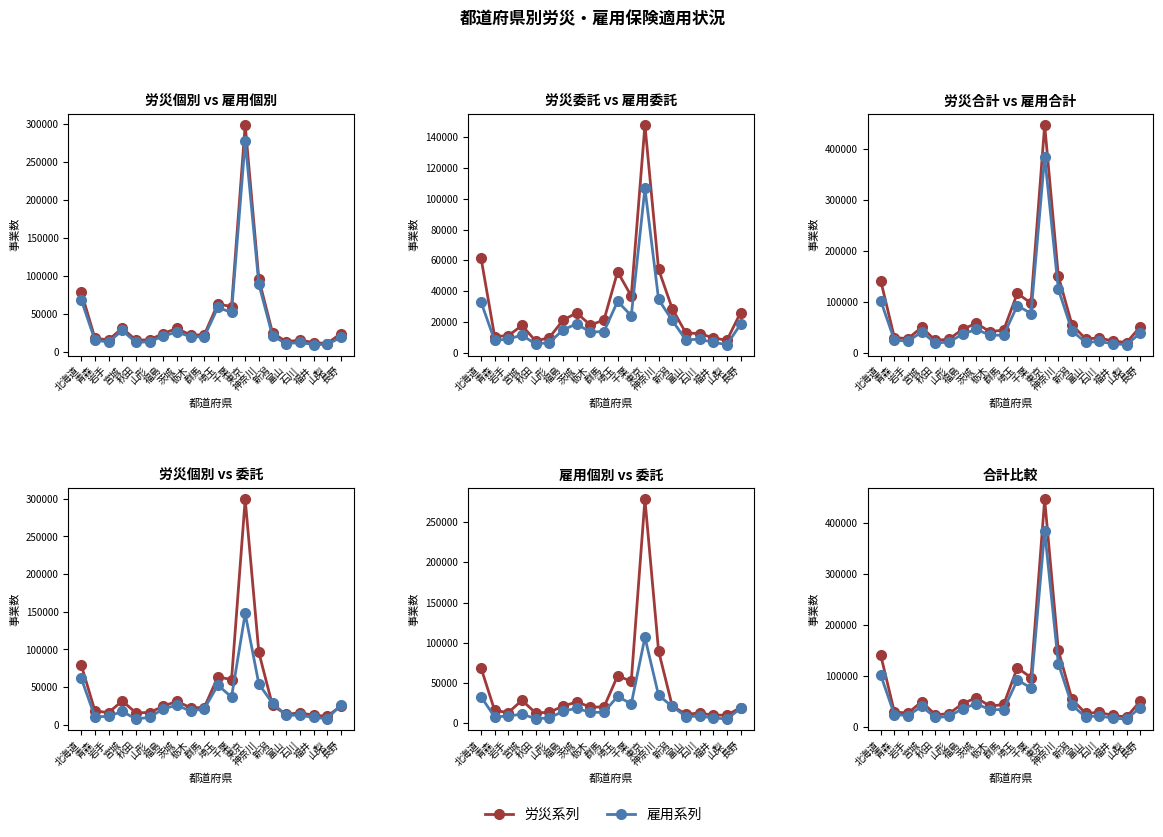

What is the smallest value displayed?

5471